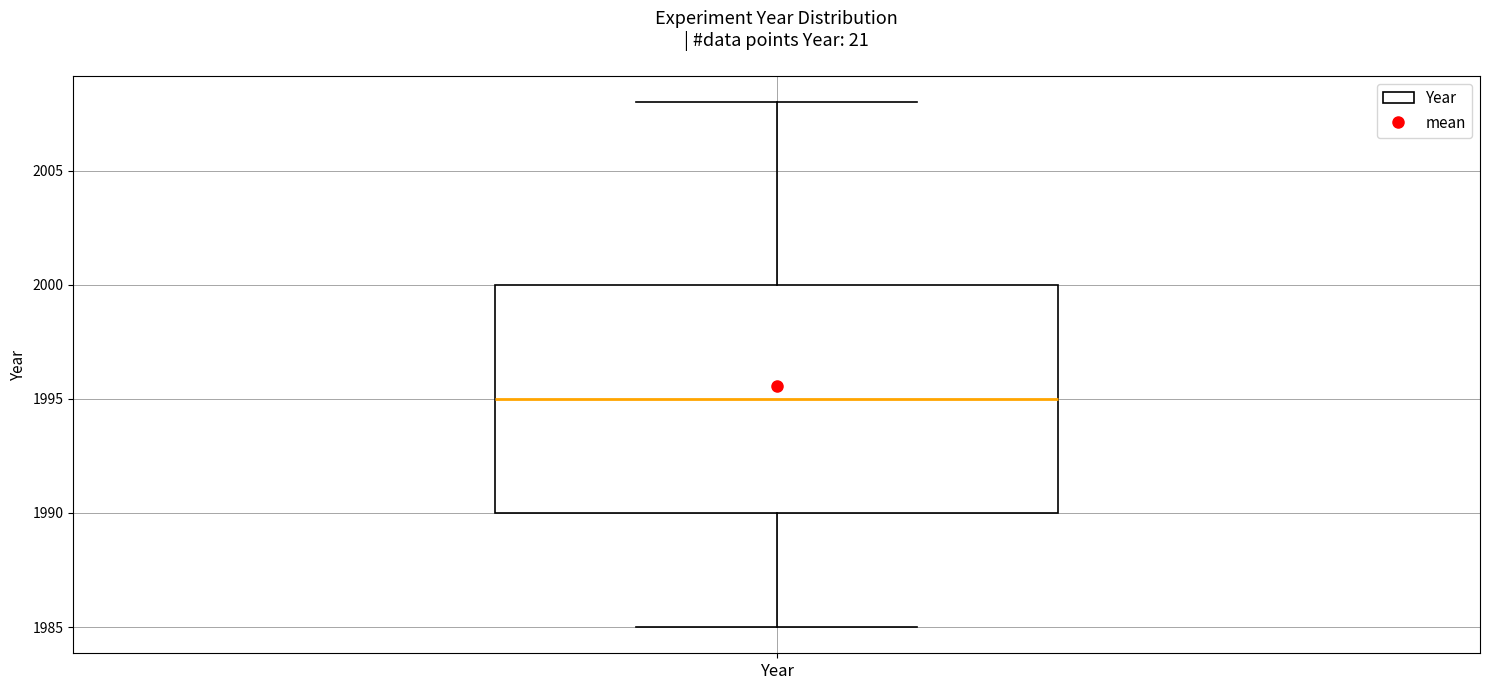

Read this box plot against the y-axis: the position of the median line, the range covered by the box, and the ends of both whiskers. The values are not printed on the chart, so give them approximately, as read against the axis.

median 1995, box 1990 to 2000, whiskers 1985 to 2008